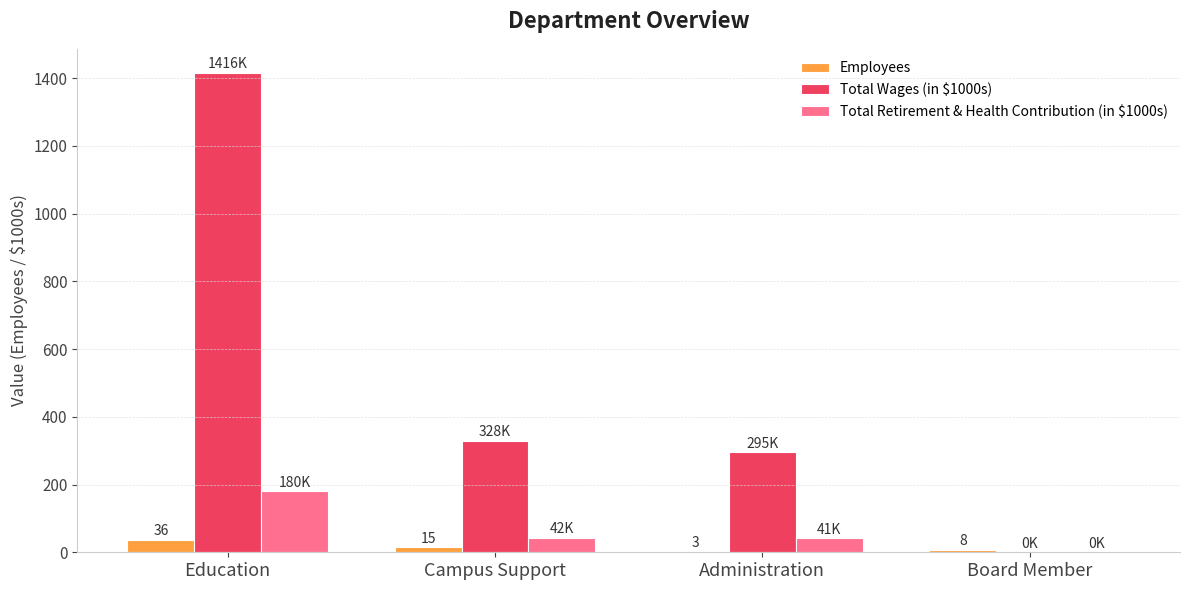

Which series has the largest total across all categories?

Total Wages (in $1000s)